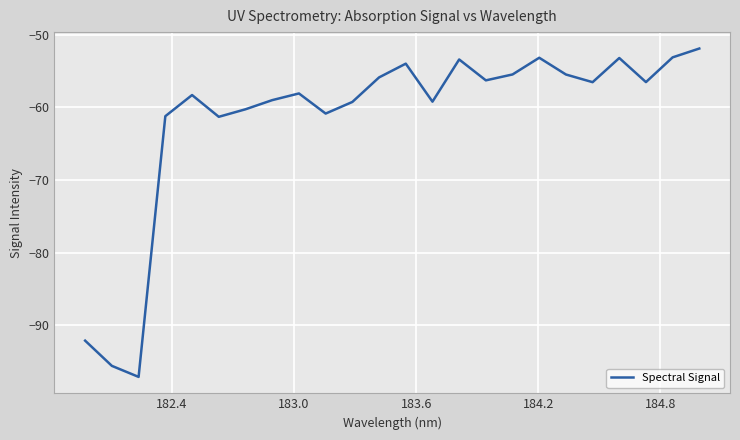

How many lines are shown in the chart?

1